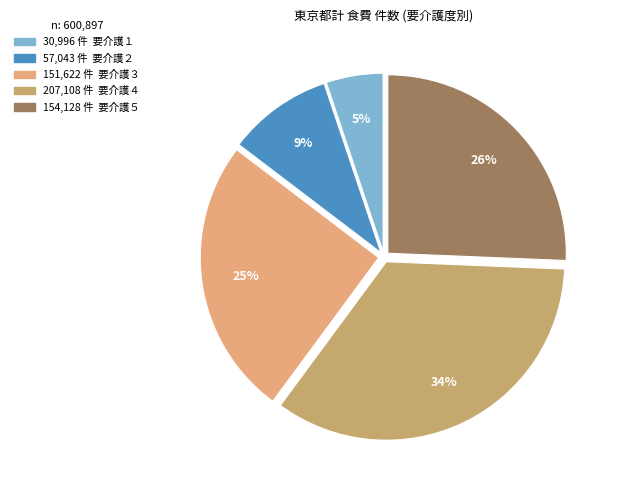

How many segments does this pie chart have?

5